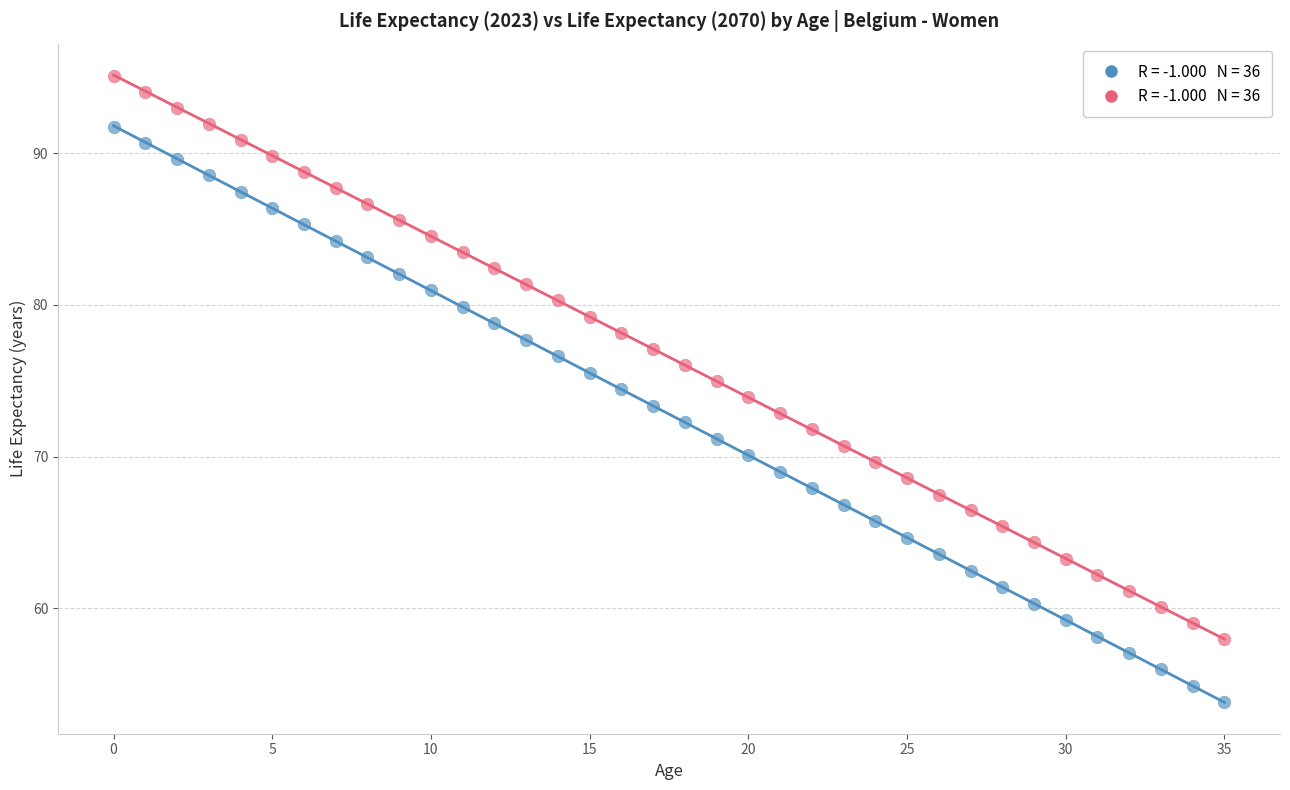

Across all data points, what is the range of Y values (max minus min)?

41.3